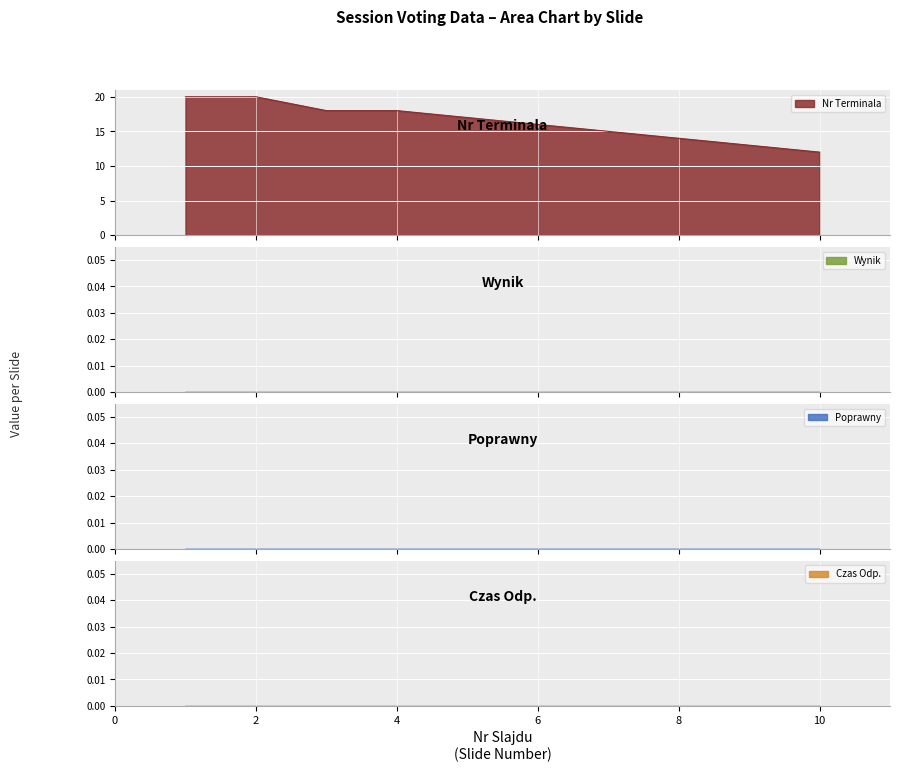

Rank the series at 19 from lowest to highest value.

Wynik, Poprawny, Czas Odp., Nr Terminala